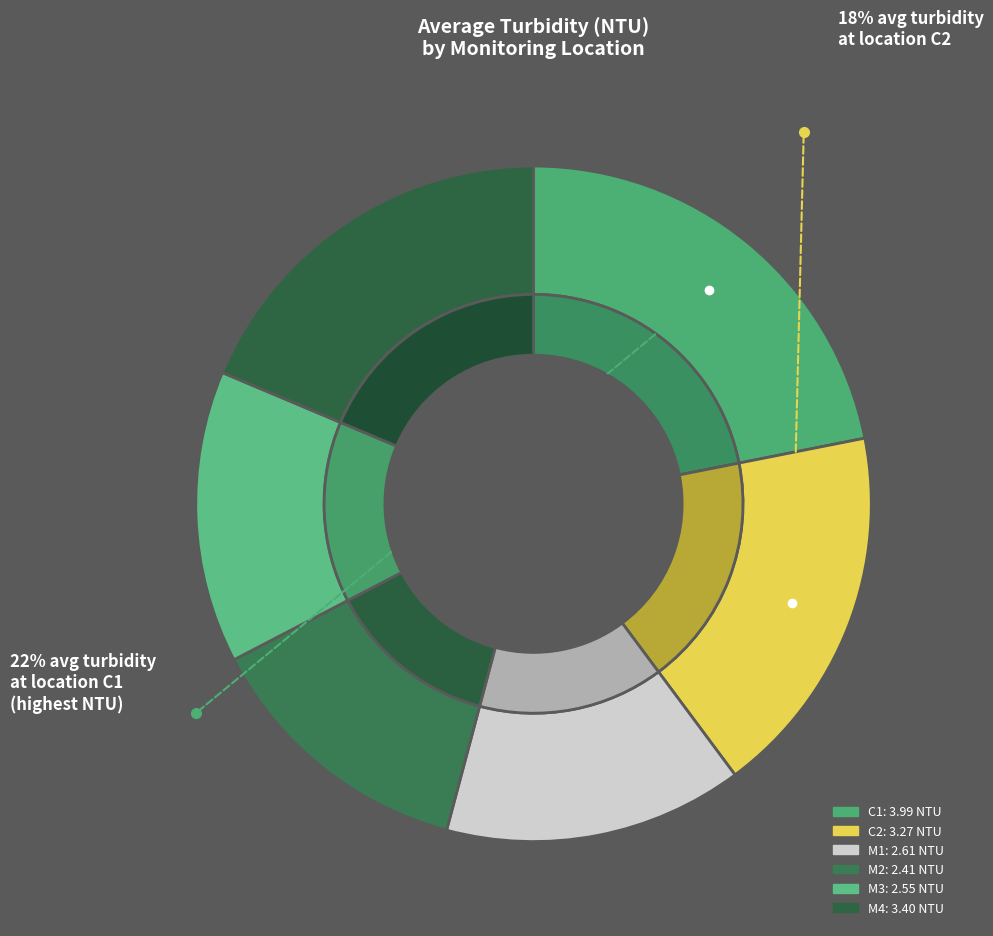

How many segments does this pie chart have?

6